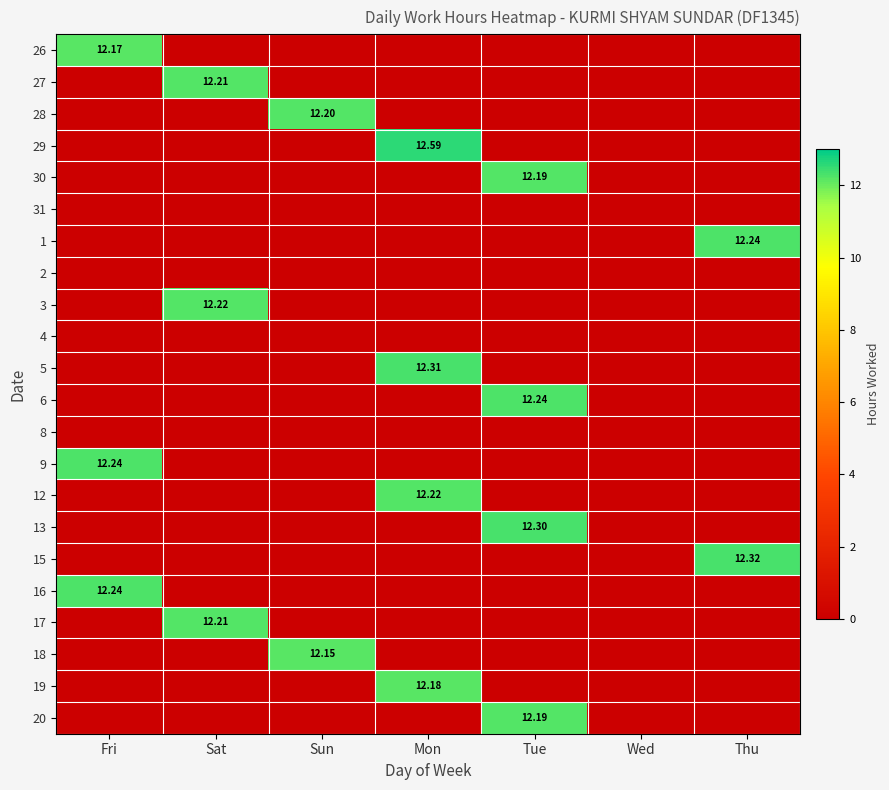

Count the number of data series in this chart.

22